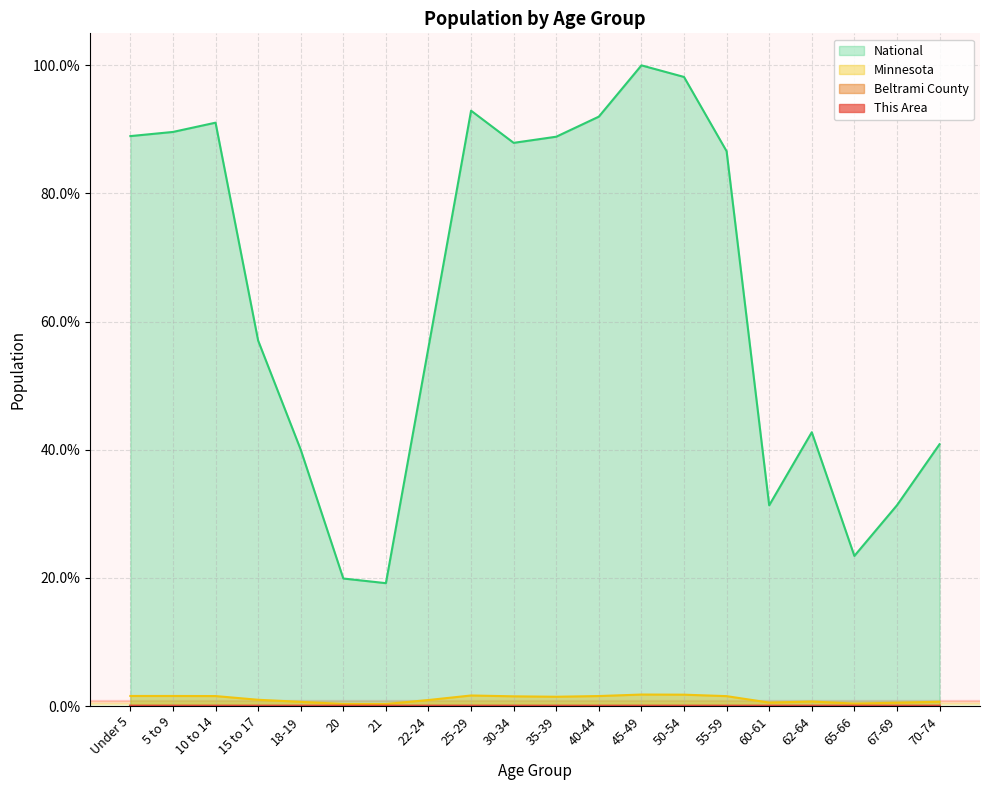

Reading right to left, transcribe all the data shown in this chart.

This Area: 0.0	0.0	0.0	0.0	0.0	0.0	0.0	0.0	0.0	0.0	0.0	0.0	0.0	0.0	0.0	0.0	0.0	0.0	0.0	0.0
Beltrami County: 0.0	0.0	0.0	0.0	0.0	0.0	0.0	0.0	0.0	0.0	0.0	0.0	0.0	0.0	0.0	0.0	0.0	0.0	0.0	0.0
Minnesota: 0.7	0.5	0.4	0.7	0.5	1.5	1.8	1.8	1.6	1.4	1.5	1.6	0.9	0.3	0.3	0.6	1.0	1.6	1.6	1.6
National: 40.9	31.3	23.4	42.7	31.3	86.6	98.2	100.0	92.0	88.9	87.9	92.9	56.0	19.2	19.9	40.0	57.0	91.1	89.6	89.0